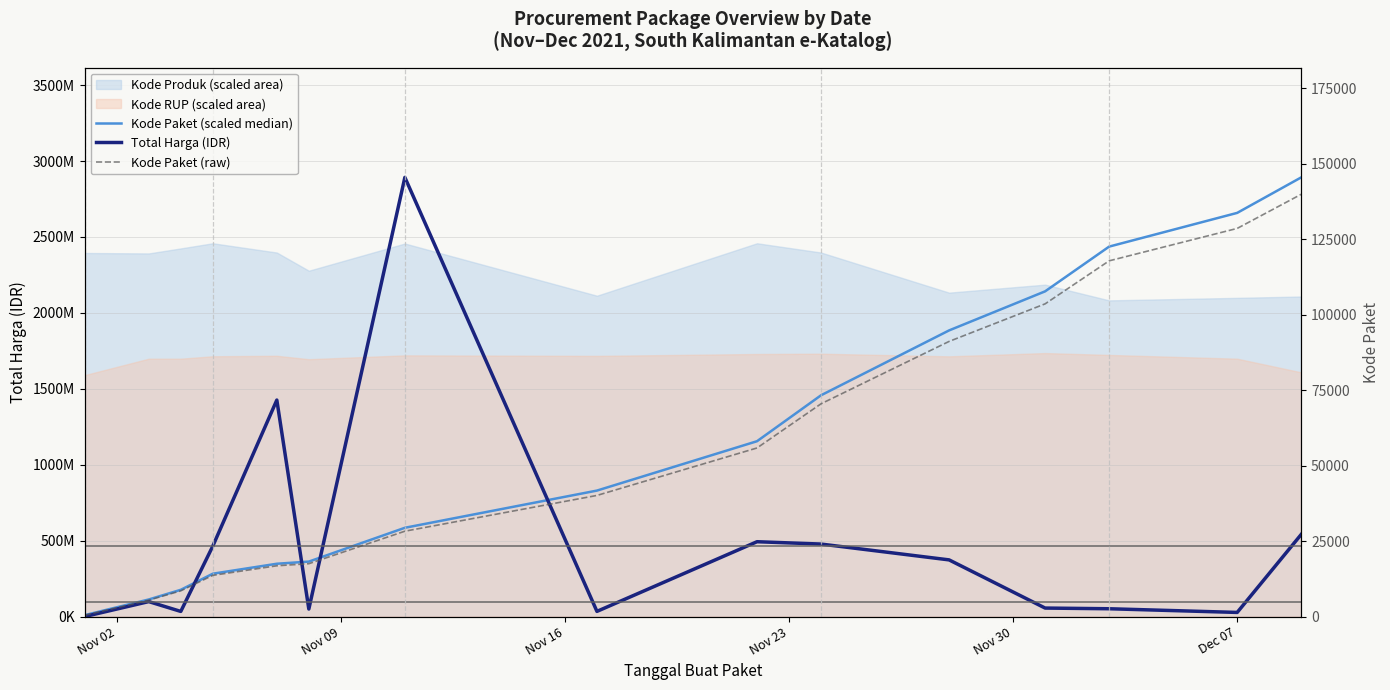

Between Nov 16 and Nov 23, which series saw the biggest shift?

Total Harga (IDR)